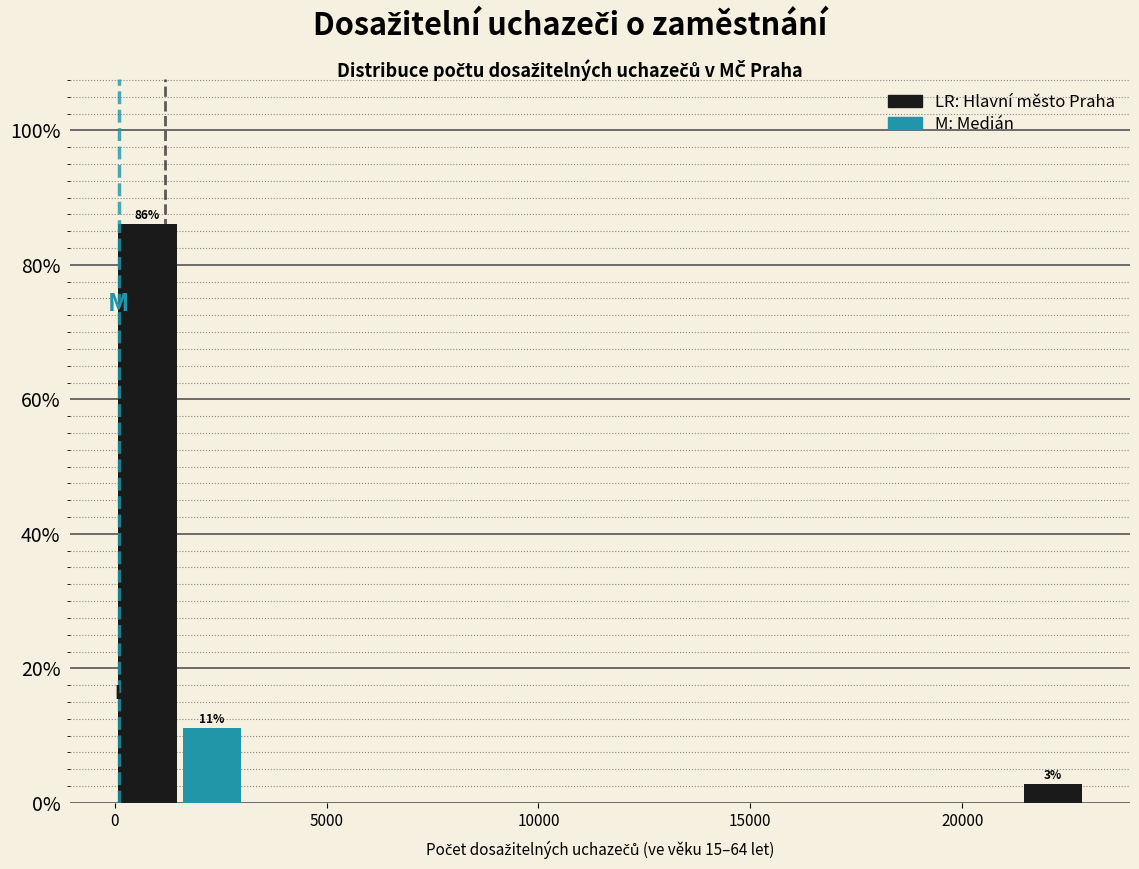

Around what value on the x-axis is the tallest bar? Give the approximate position of its centre, as read against the axis.

1000